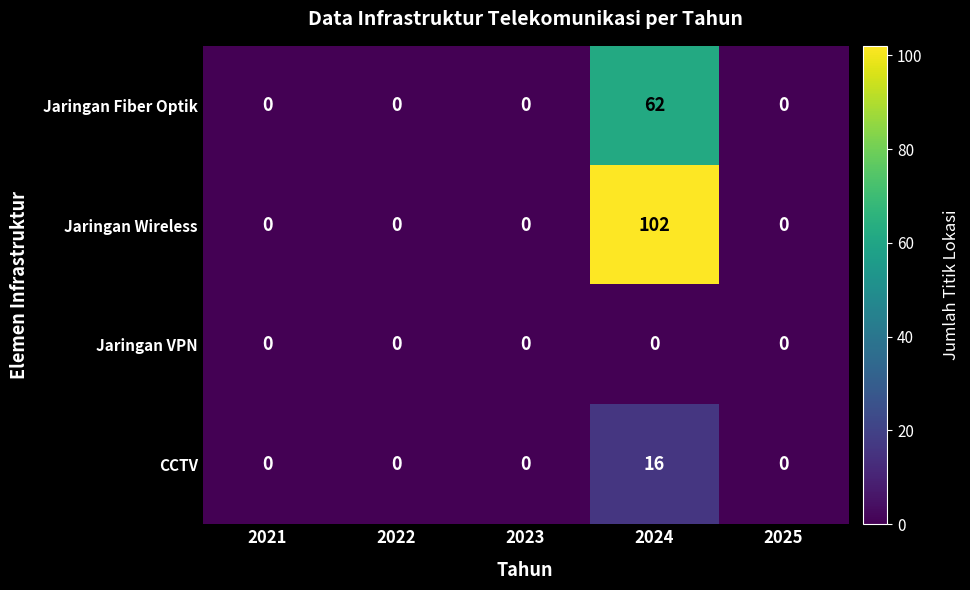

Reading right to left, what are all the values shown in this chart?

Jaringan Fiber Optik: 2025=0	2024=62	2023=0	2022=0	2021=0
Jaringan Wireless: 2025=0	2024=102	2023=0	2022=0	2021=0
Jaringan VPN: 2025=0	2024=0	2023=0	2022=0	2021=0
CCTV: 2025=0	2024=16	2023=0	2022=0	2021=0